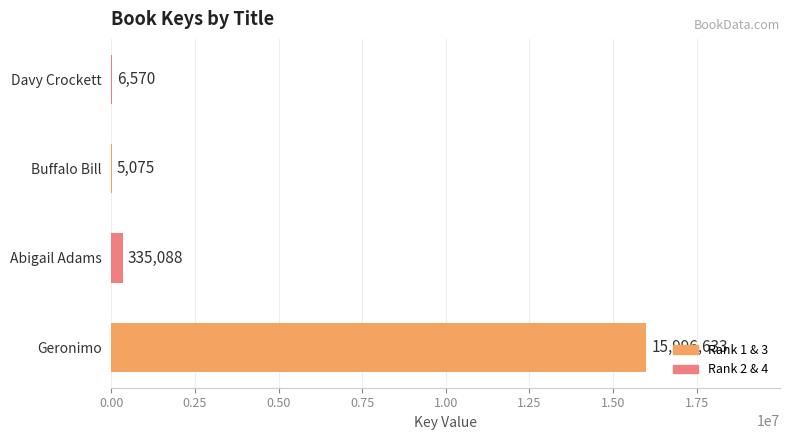

Where is the data nearest to the value 8000854?

Abigail Adams